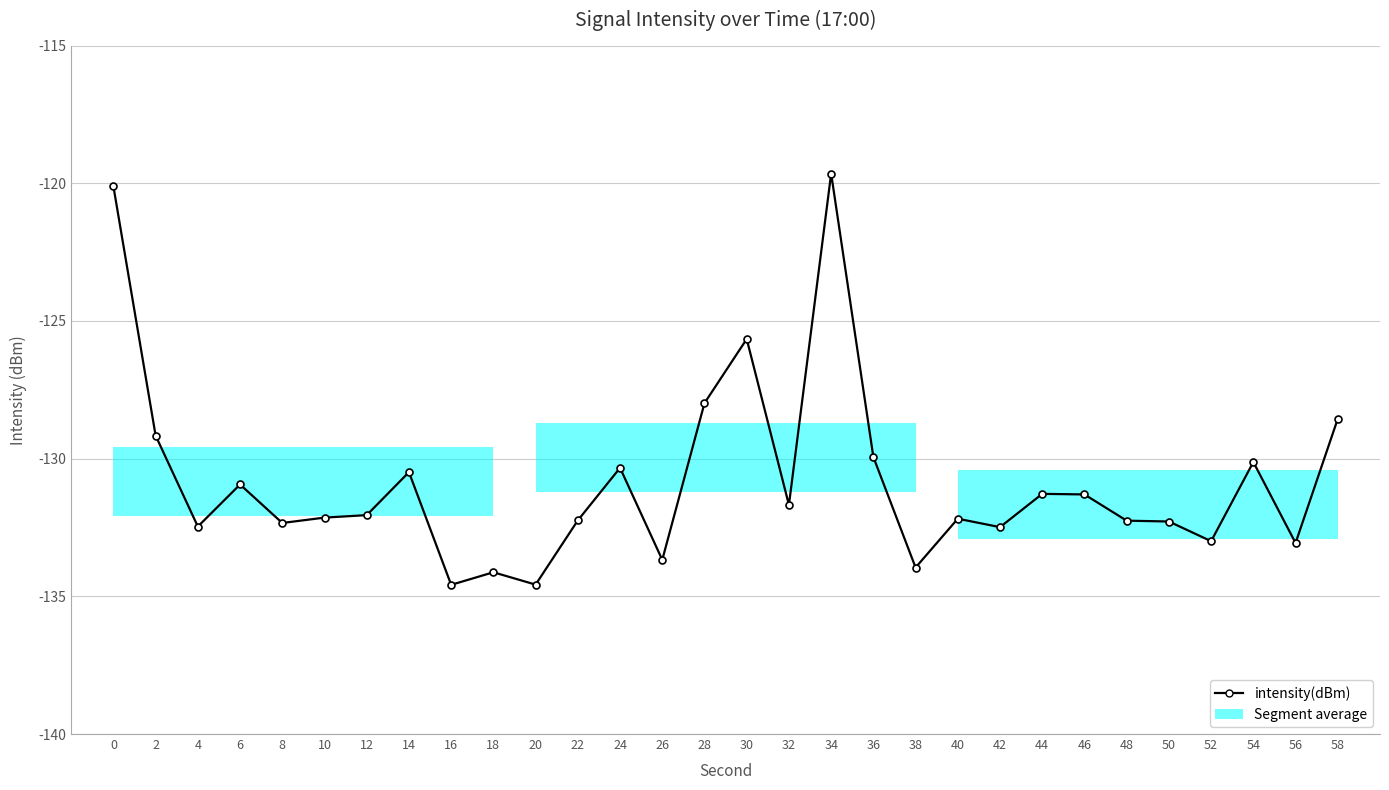

How many data points are less than -132?

16